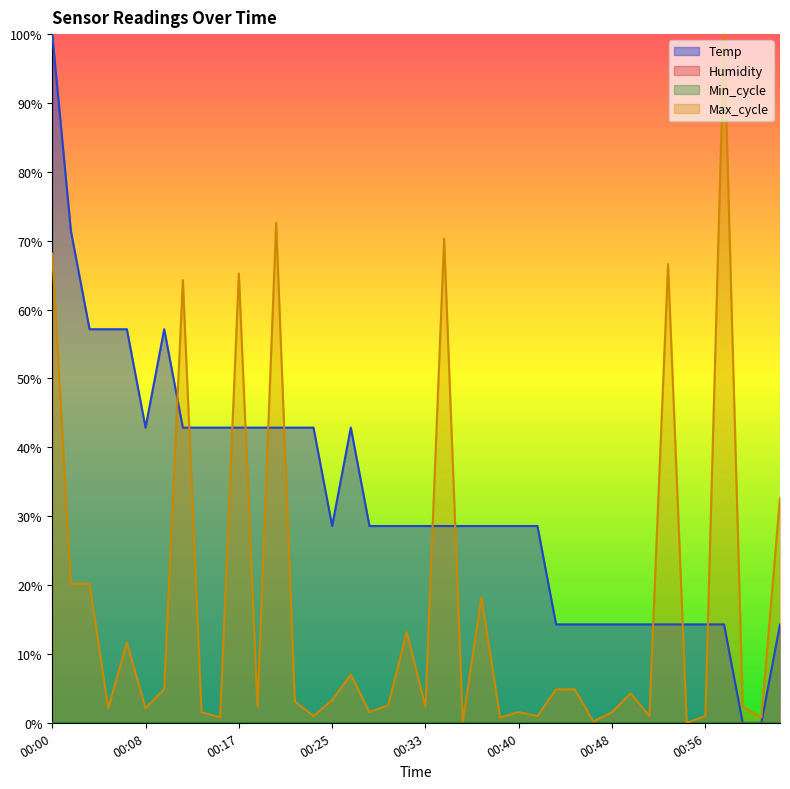

At which category is the sum across all series the highest?

00:00